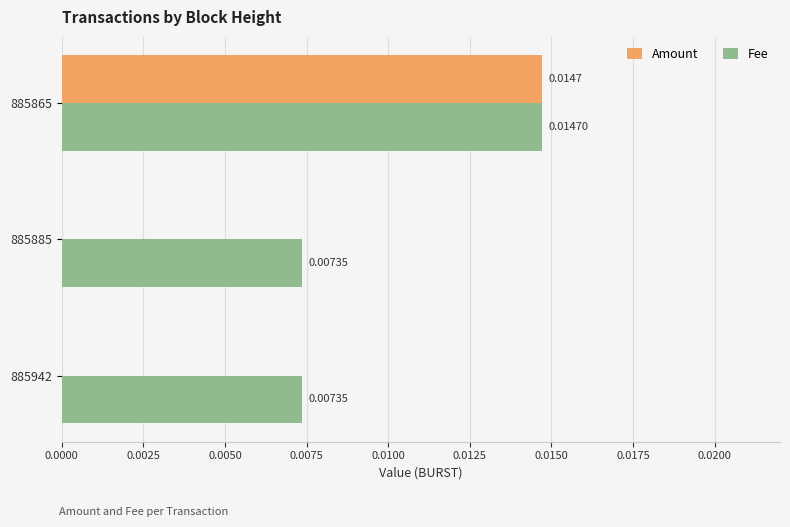

Is the value of Fee at 885942 greater than the value of Amount at 885865?

No